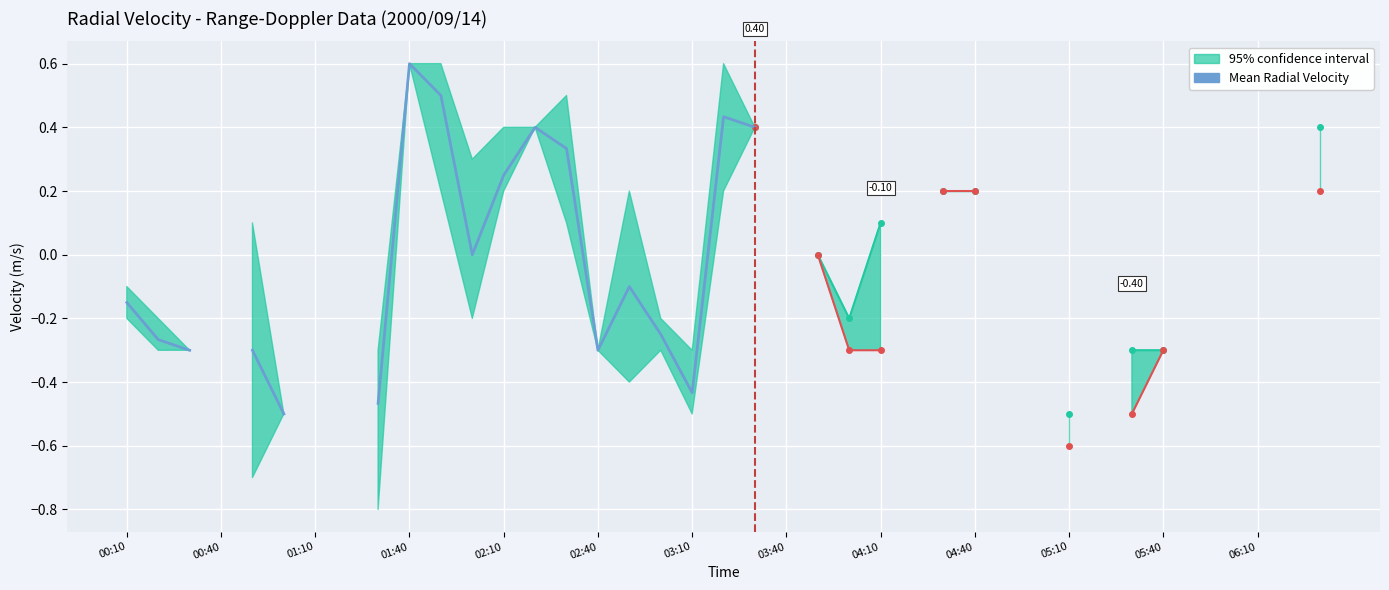

True or false: the data has more than 0 interior local peaks.

True